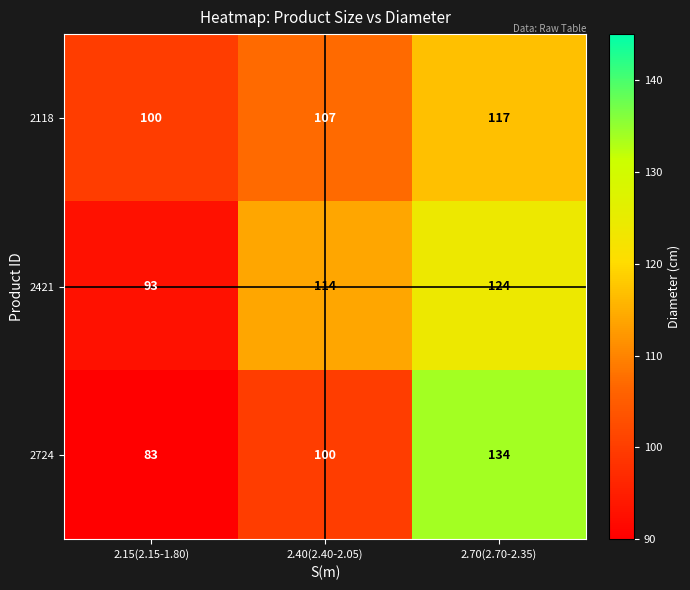

The 2421 series shows 29 at 2.70(2.70-2.35). True or false?

False